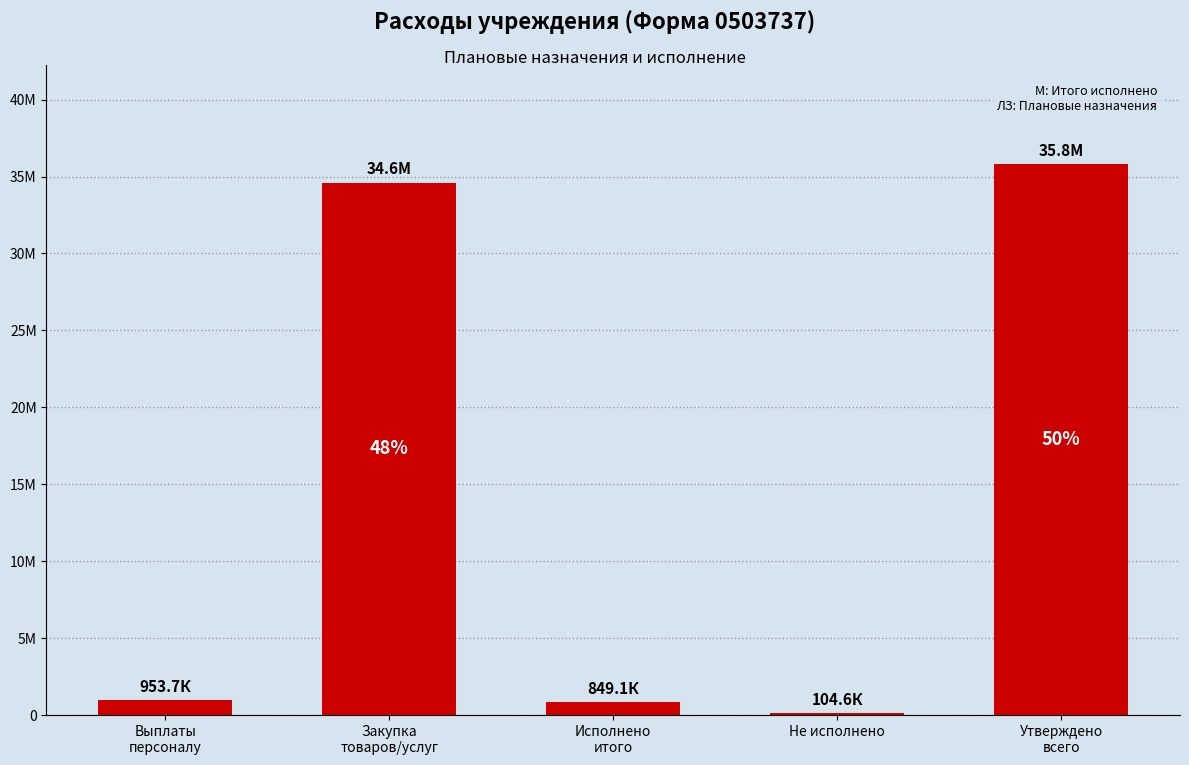

How many data points are above 953703?

3